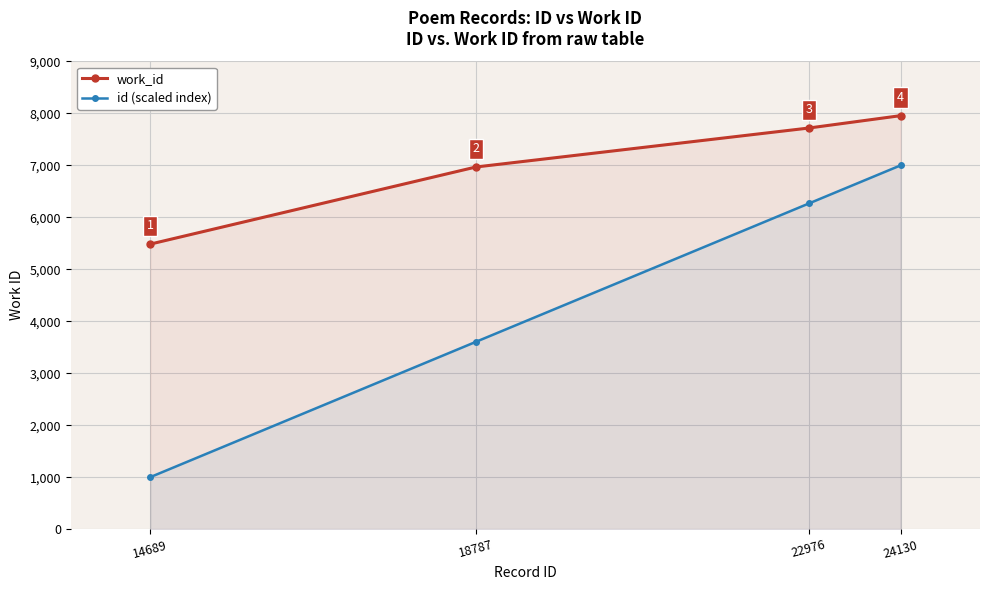

Rank the categories by work_id value from highest to lowest.

24130, 22976, 18787, 14689